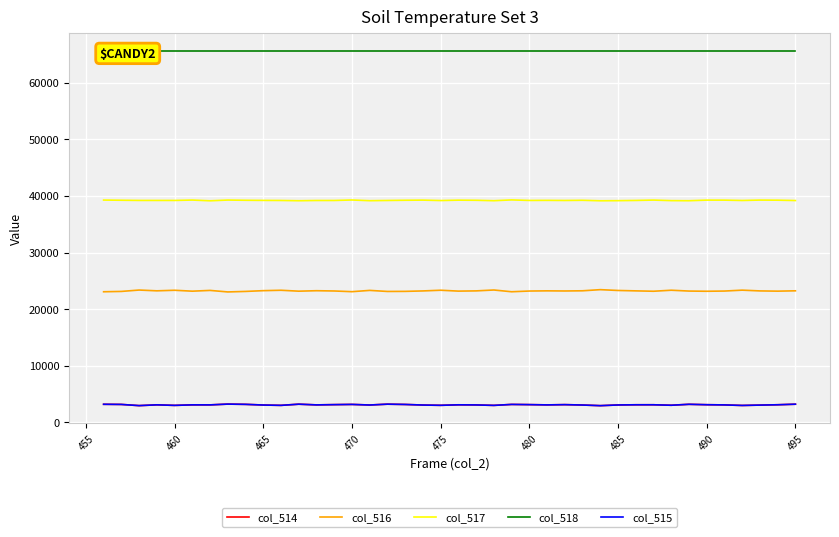

True or false: col_517 and col_515 cross at least once.

False